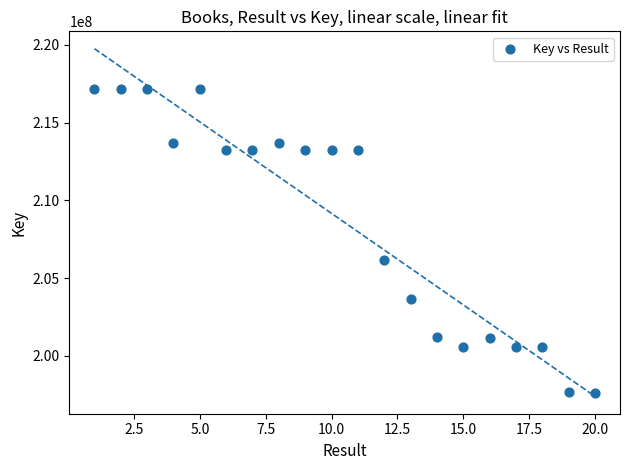

What Y value in the scatter plot is closest to 207390558?

206135836